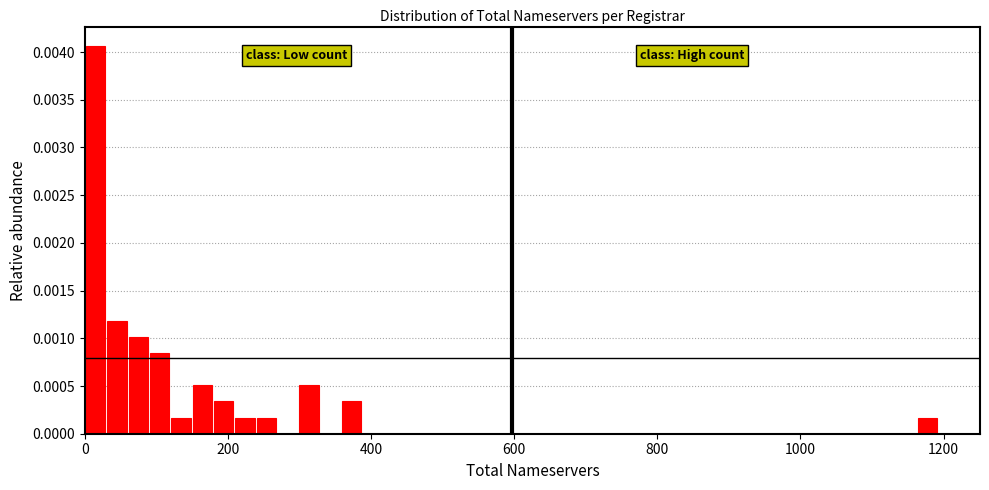

Read against the x-axis, roughly where is the centre of the tallest bar?

20